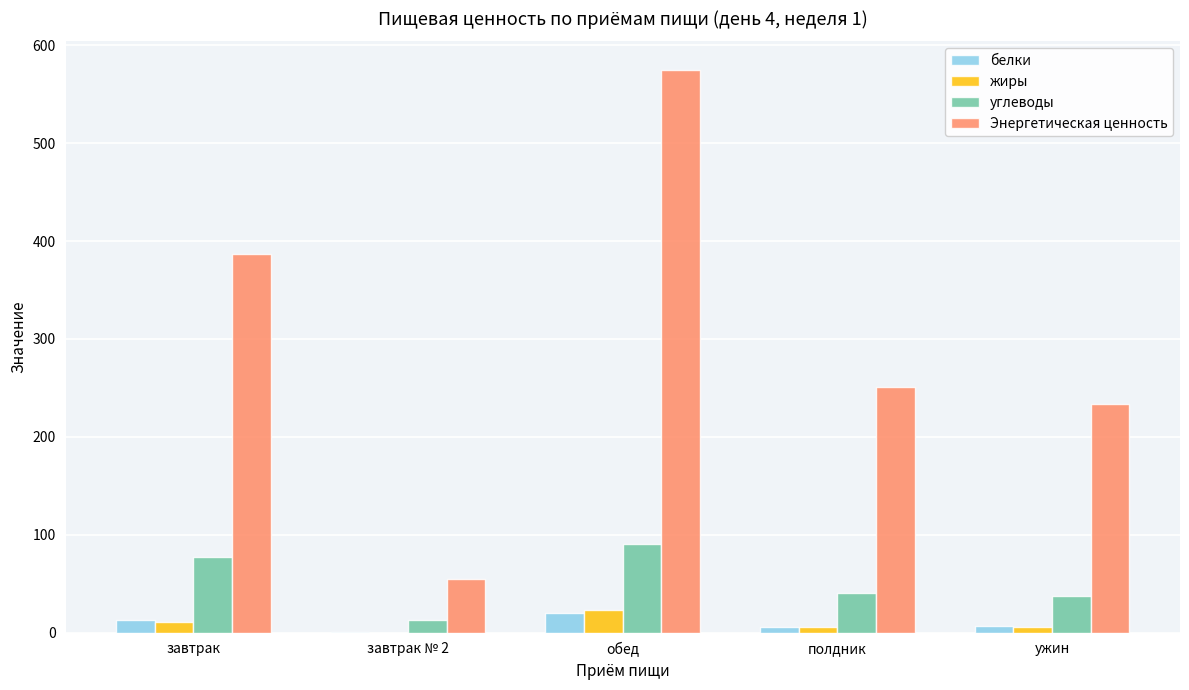

Between обед and ужин, which series saw the biggest shift?

Энергетическая ценность